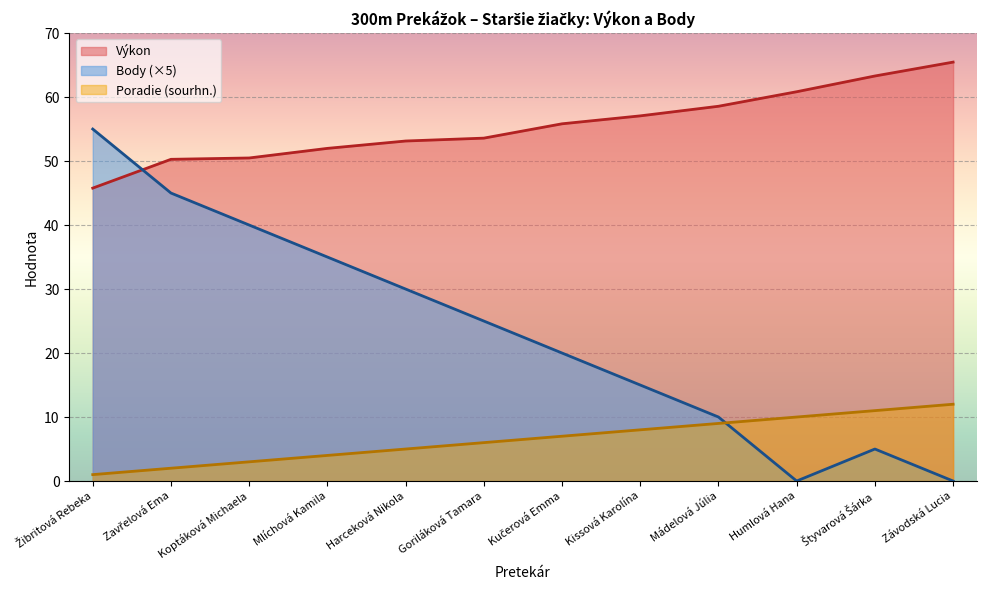

Rank the series by their maximum value, from highest to lowest.

Výkon, Body (×5), Poradie (sourhn.)